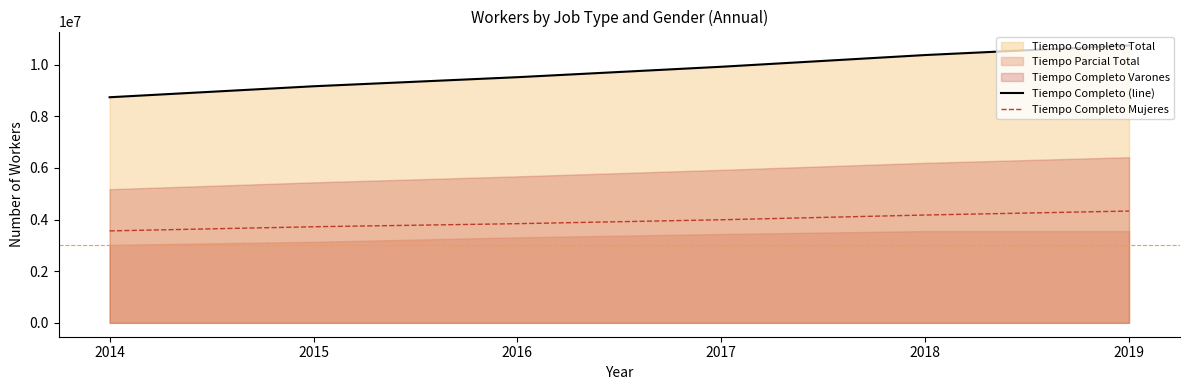

True or false: Tiempo Completo (line) and Tiempo Completo Mujeres intersect in this chart.

False